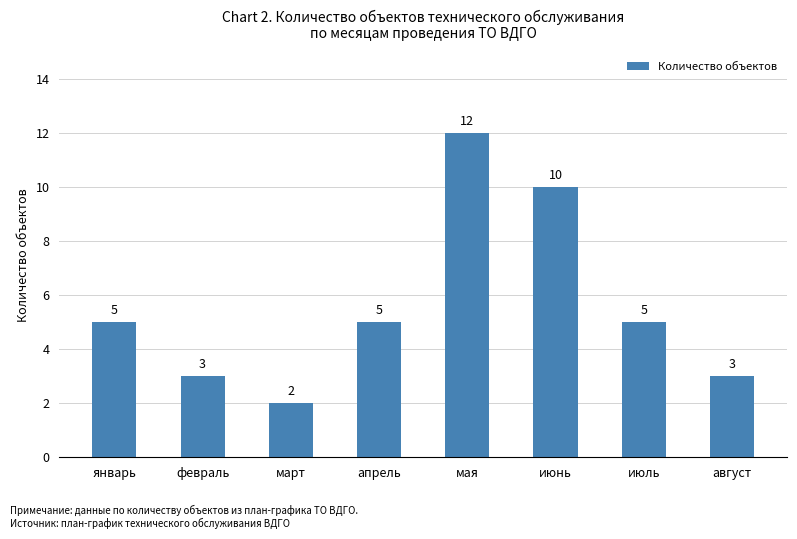

Reading right to left, transcribe all the data shown in this chart.

3	5	10	12	5	2	3	5